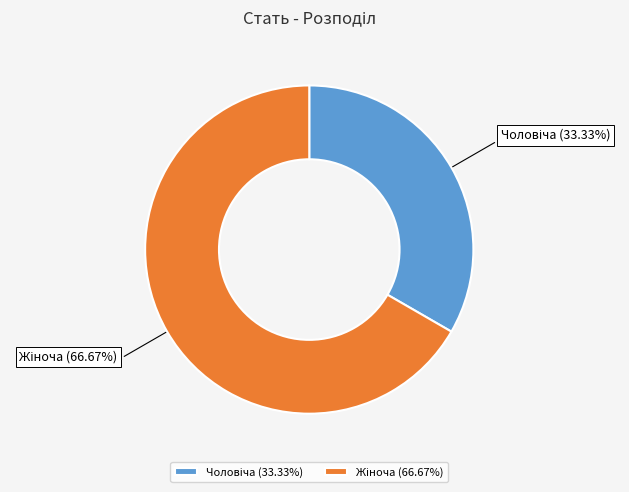

Is there a majority slice in this chart?

Yes